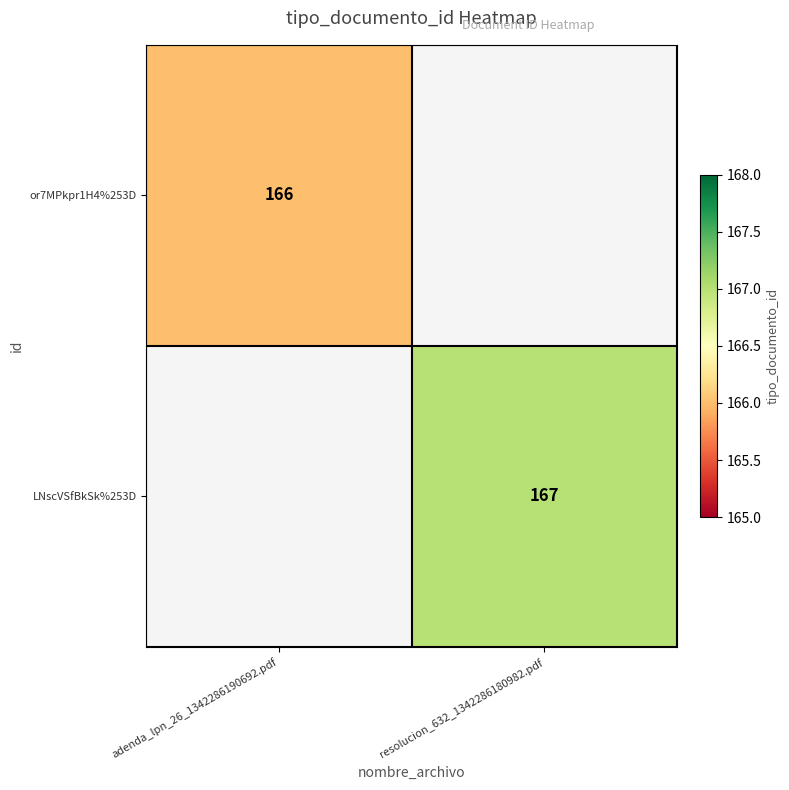

Between adenda_lpn_26_1342286190692.pdf and resolucion_632_1342286180982.pdf, which is larger?

resolucion_632_1342286180982.pdf